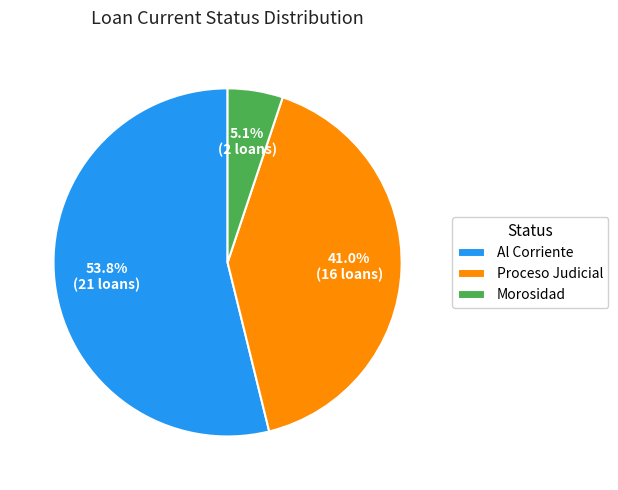

Between Proceso Judicial and Morosidad, which is larger?

Proceso Judicial